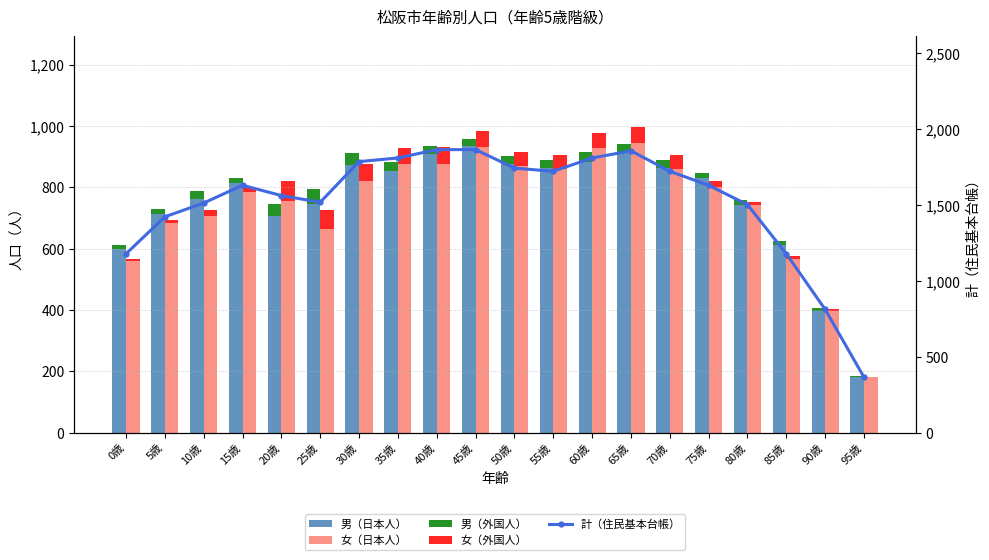

What position from the right is 80歳?

4